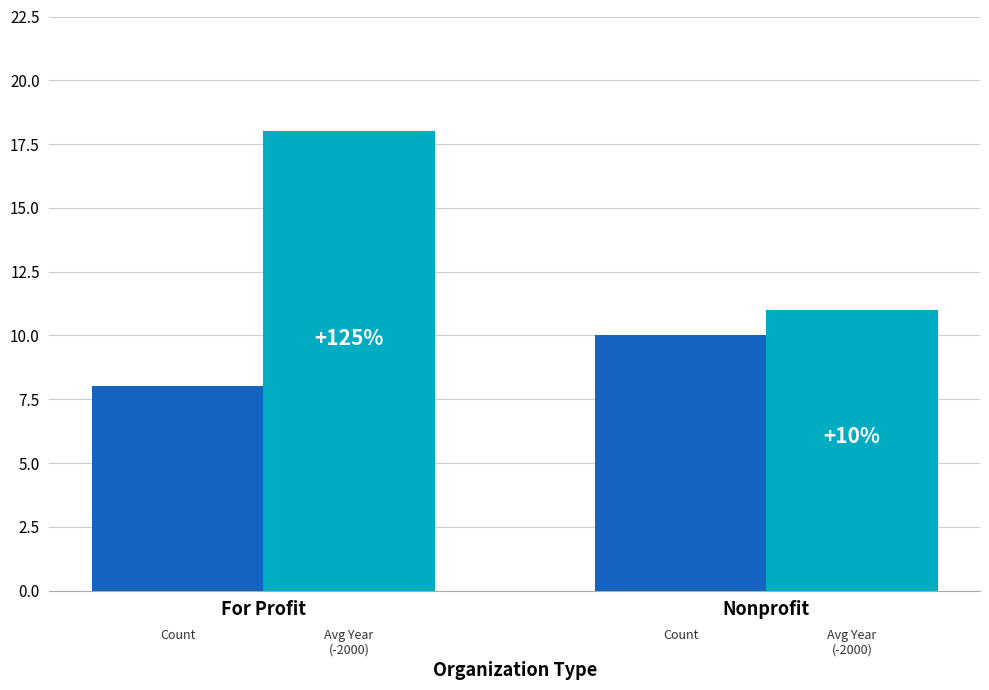

What is the spread (max minus min) of values at Nonprofit?

1